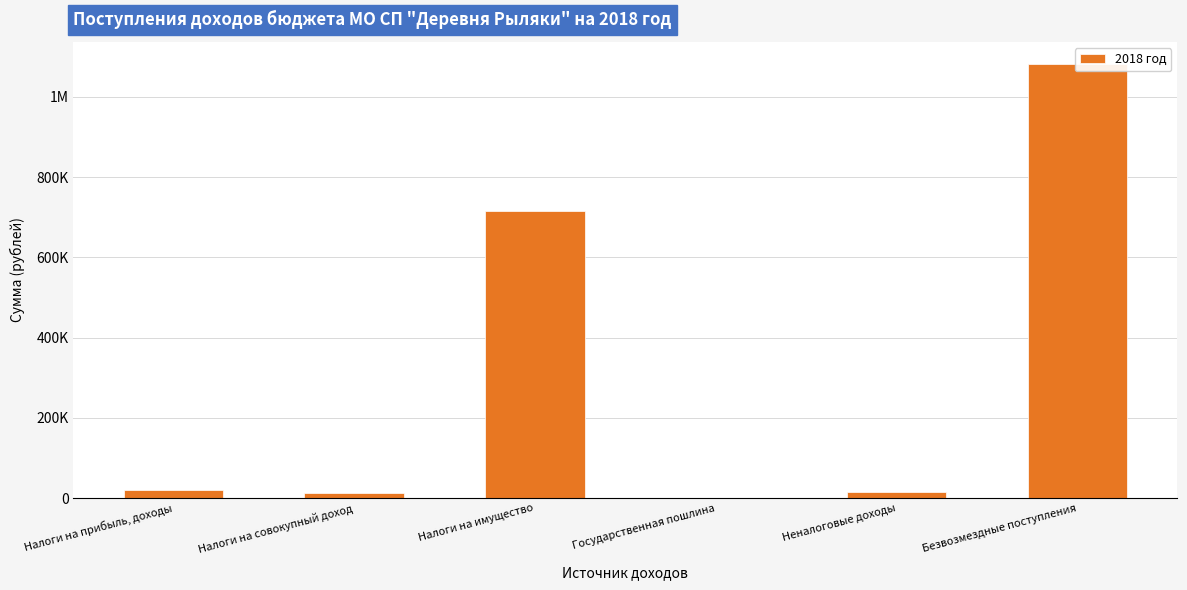

Rank the categories by value from highest to lowest.

Безвозмездные поступления, Налоги на имущество, Налоги на прибыль, доходы, Неналоговые доходы, Налоги на совокупный доход, Государственная пошлина